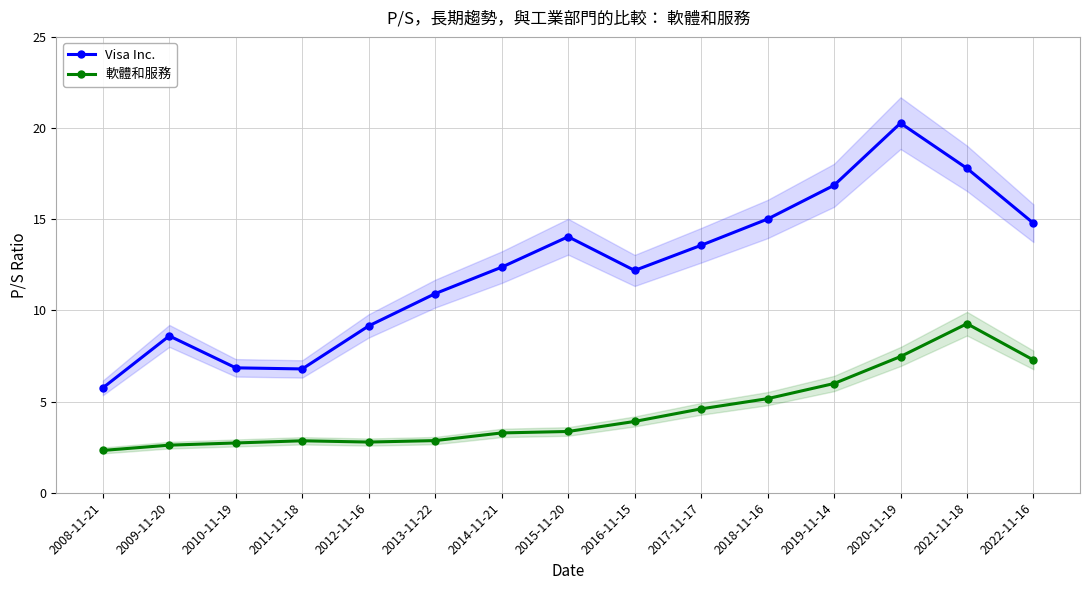

Where is Visa Inc. nearest to the value 13?

2017-11-17